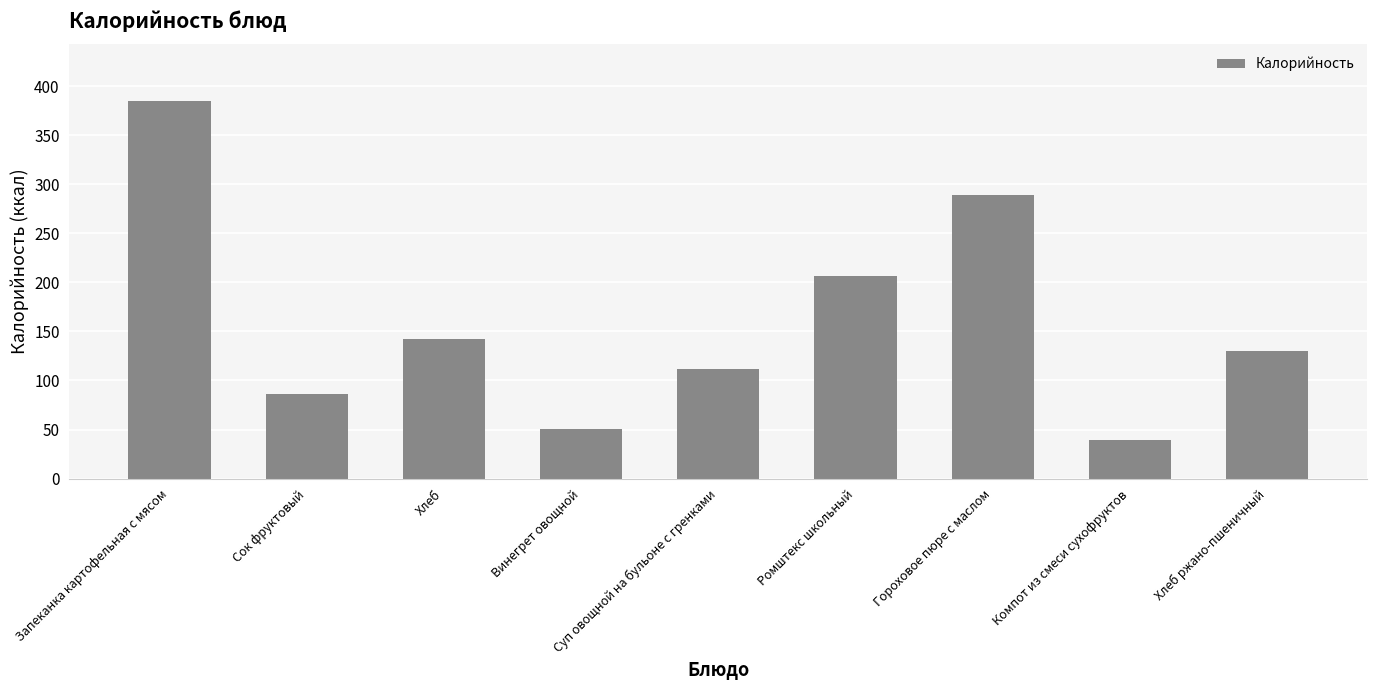

Reading right to left, extract all data points from this chart.

130	39	289	207	112	51	142	86	385